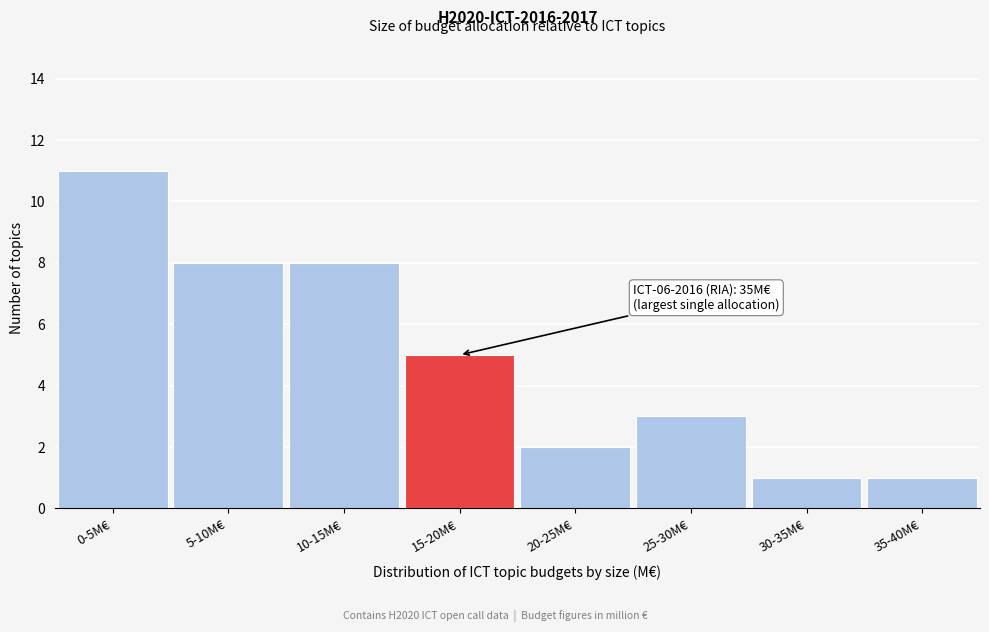

Reading right to left, what are all the values shown in this chart?

35-40M€=1	30-35M€=1	25-30M€=3	20-25M€=2	15-20M€=5	10-15M€=8	5-10M€=8	0-5M€=11